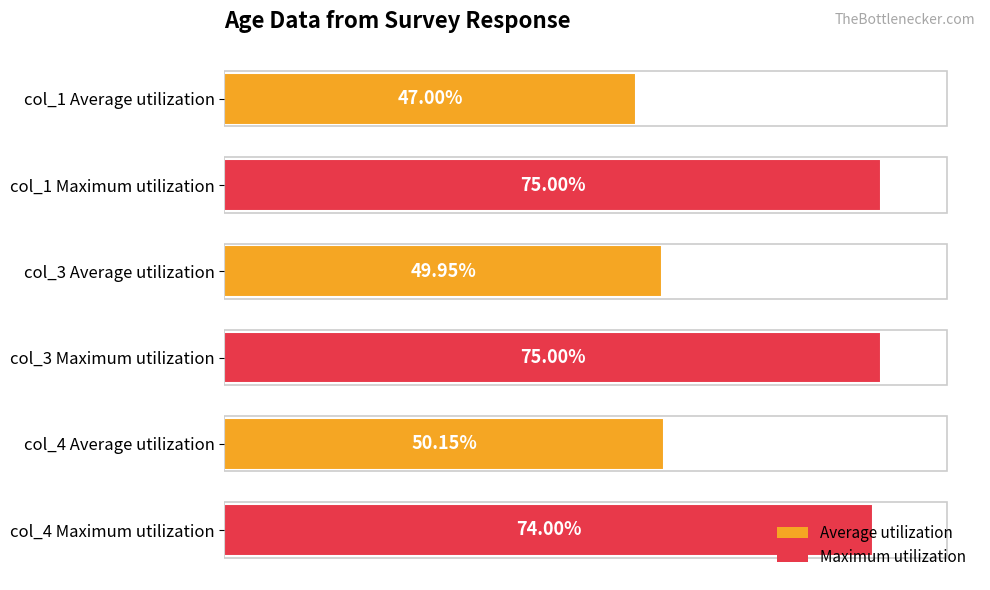

Which has a higher value, col_3 Maximum utilization or col_4 Average utilization?

col_3 Maximum utilization